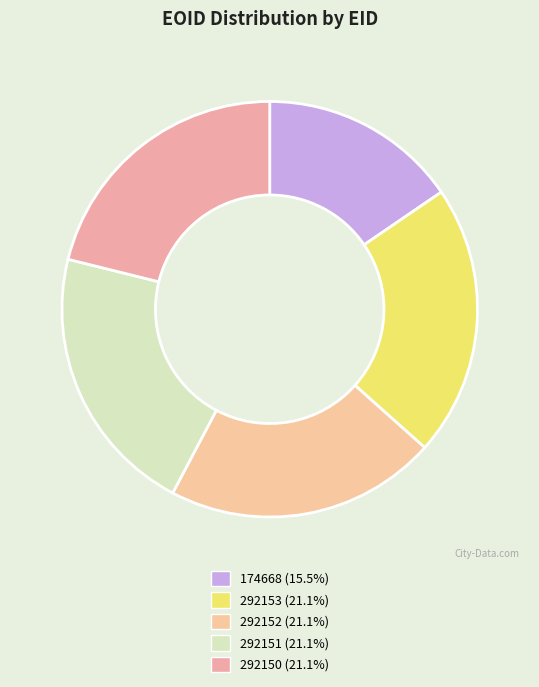

How many segments does this pie chart have?

5